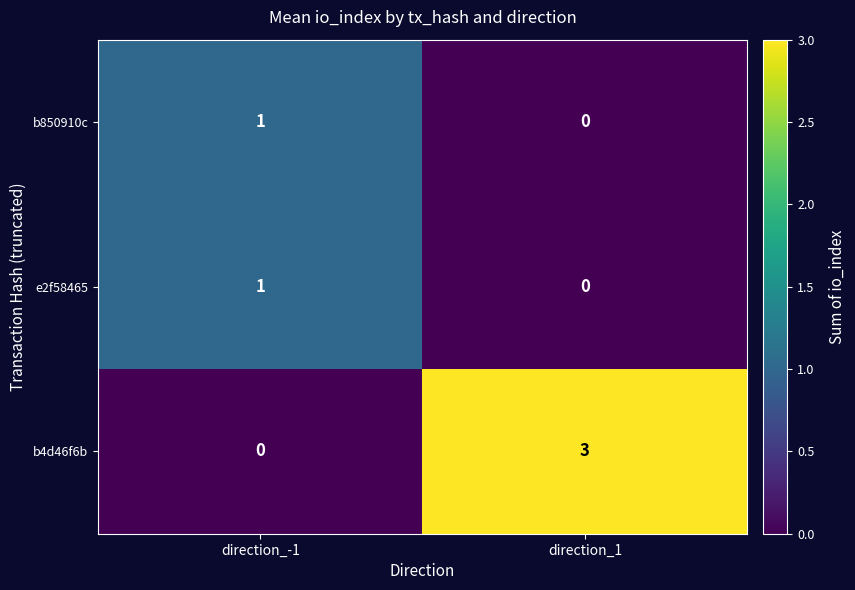

Count the number of data series in this chart.

3